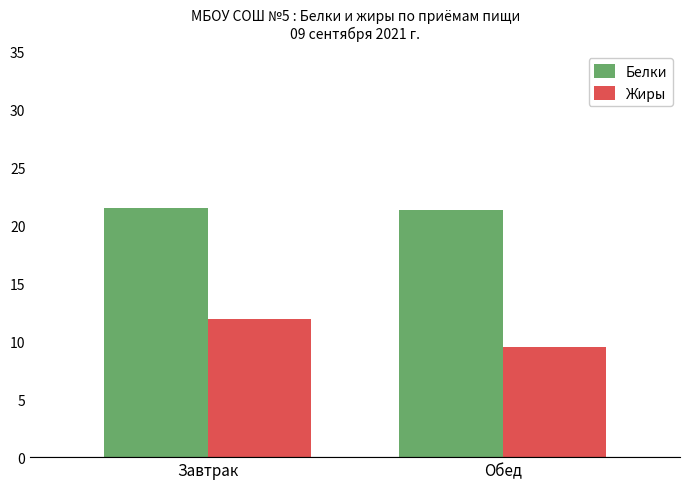

What is the total value across all series at Обед?

30.9